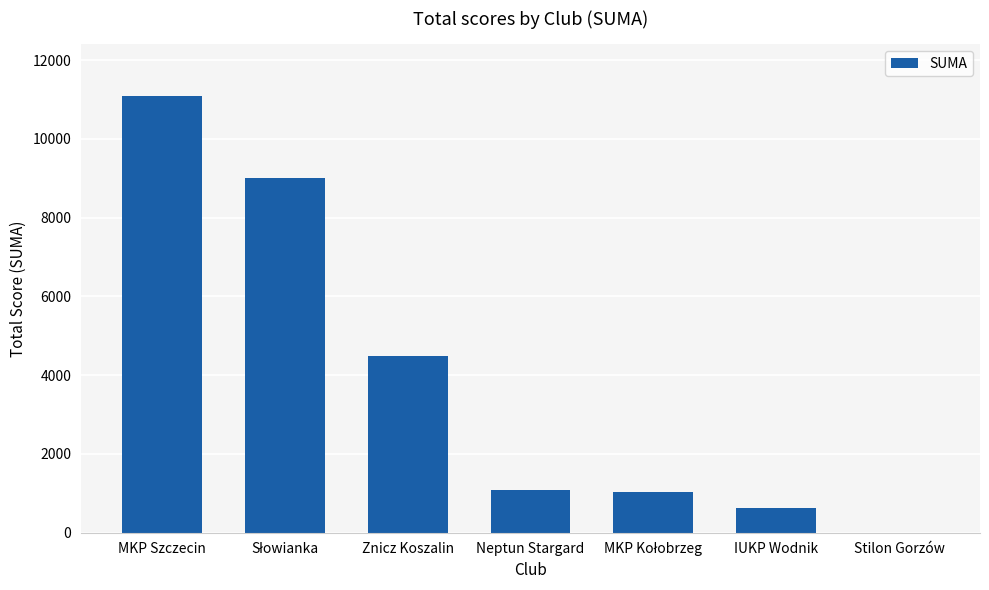

What is the change in value from Neptun Stargard to Stilon Gorzów?

-1084